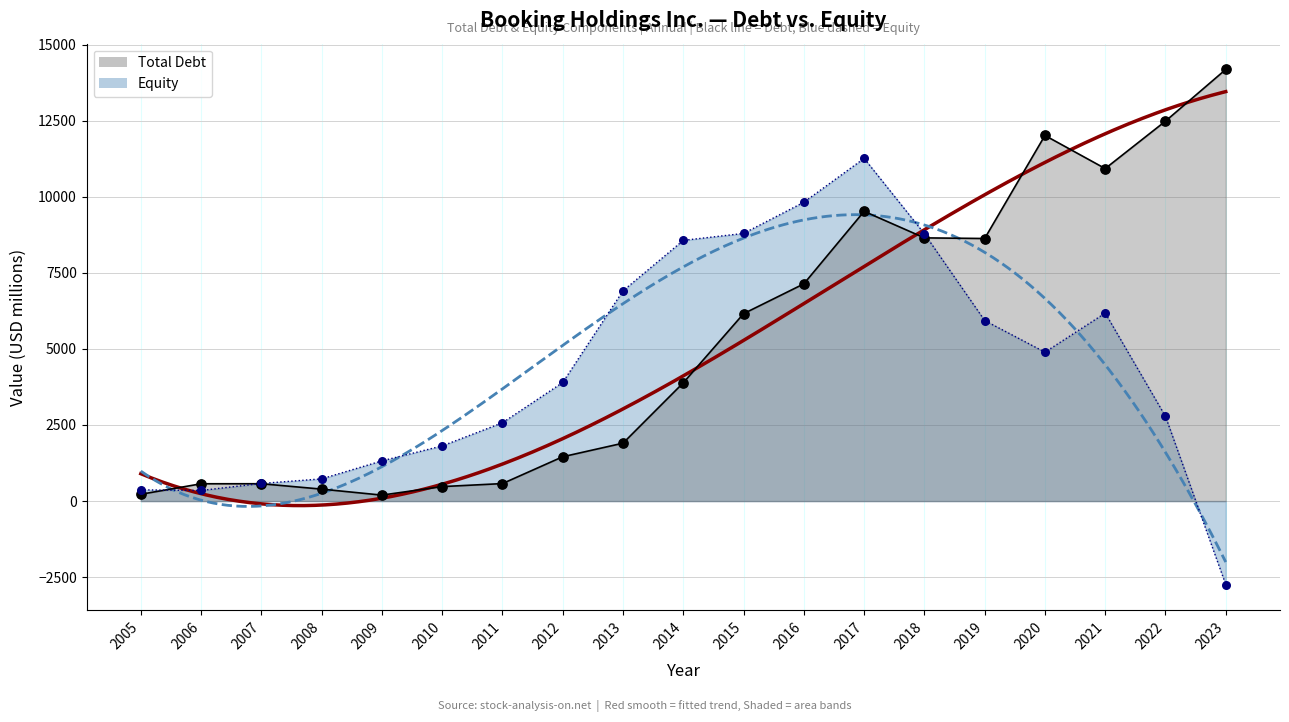

At how many categories does at least one series exceed 12902?

1